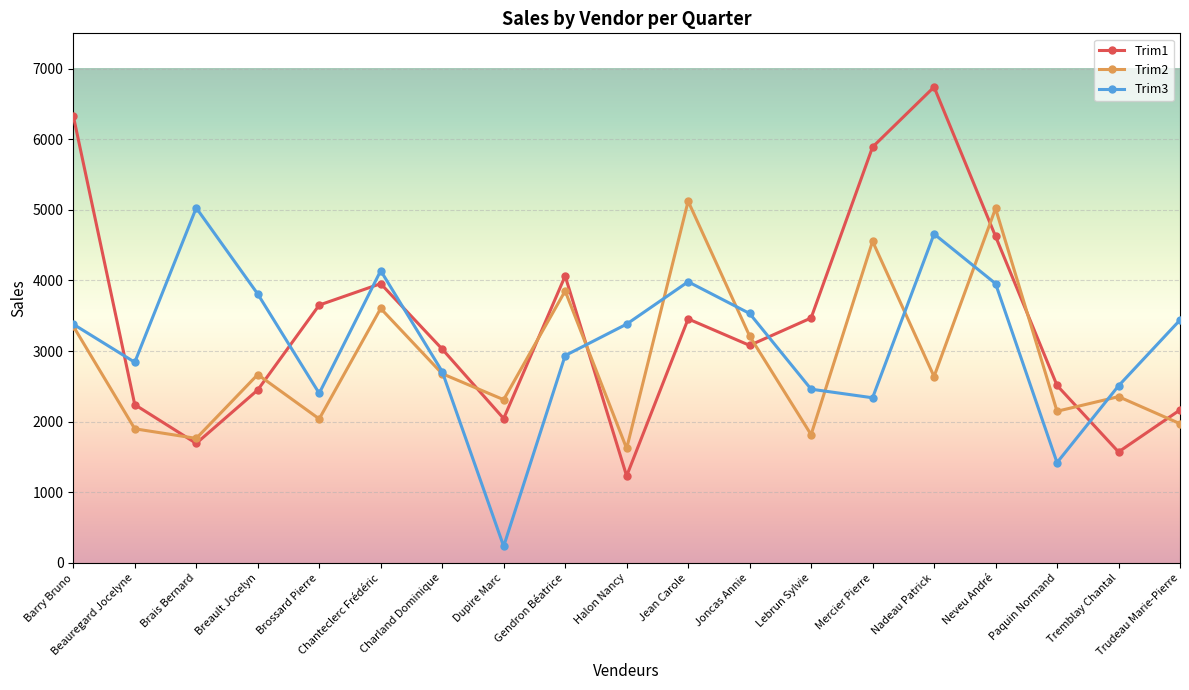

Which series ends up on top after the final intersection of Trim3 and Trim2?

Trim3